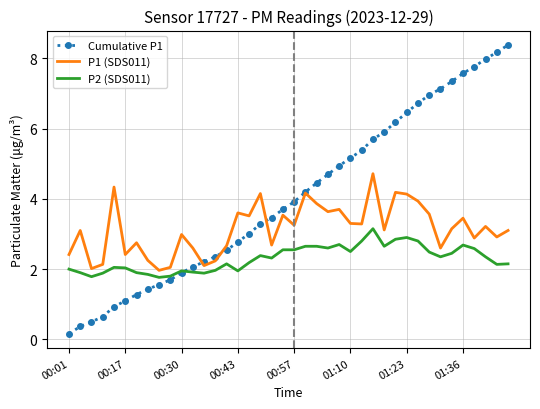

In P1 (SDS011), how many points are higher than both neighbors (excluding endpoints)?

13